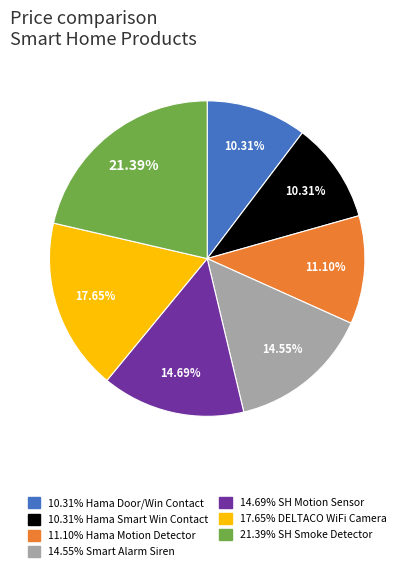

Does any single category account for the majority?

No